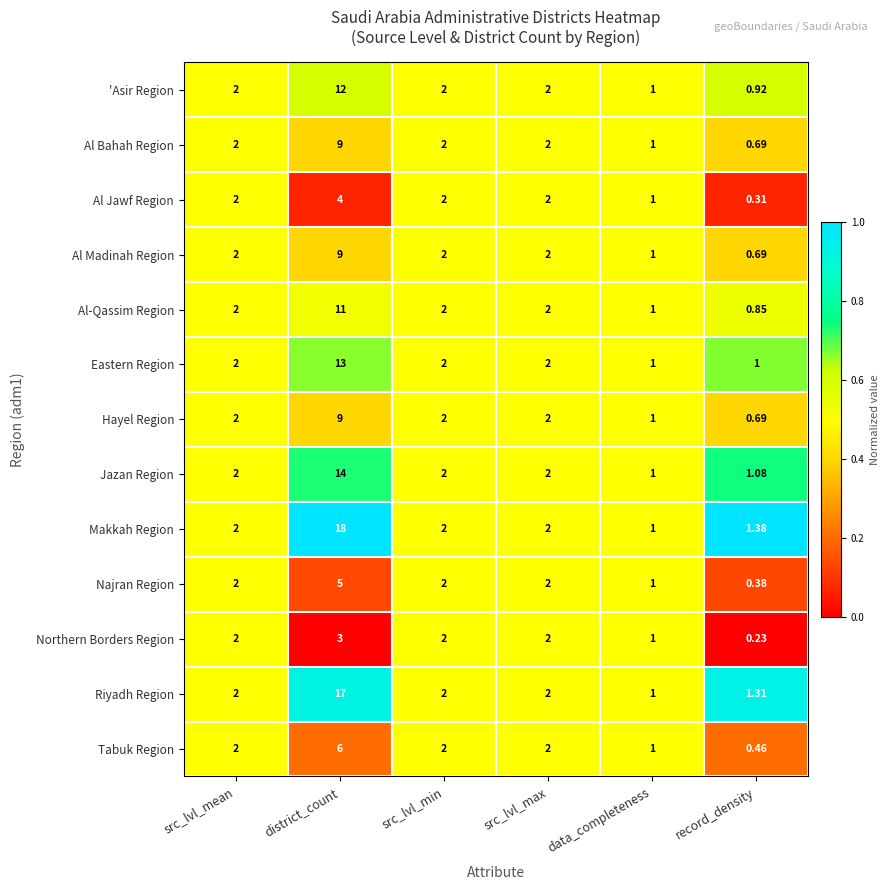

Which label corresponds to the smallest value in the chart?

record_density